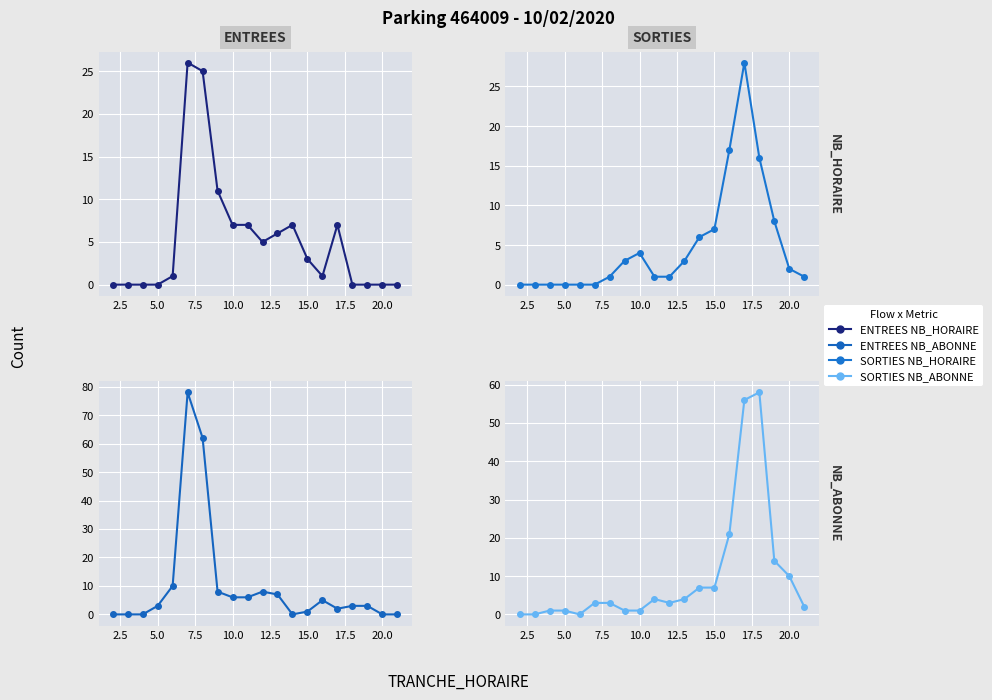

How many data points in ENTREES NB_ABONNE are above 3?

9